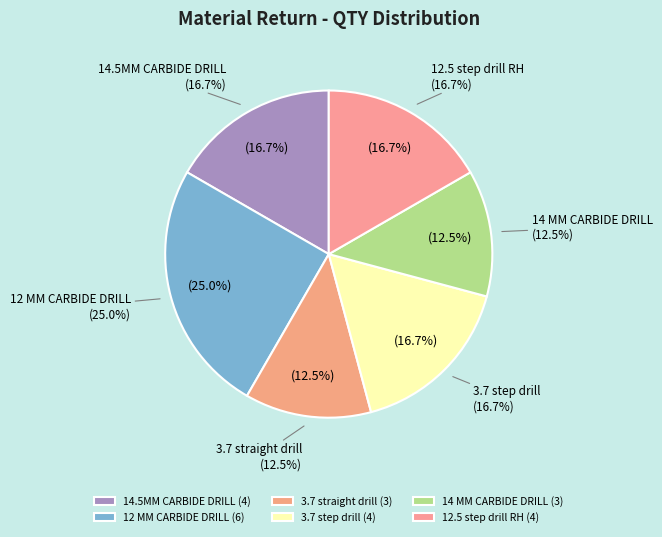

To the nearest percent, what percentage of the pie is 3.7 step drill?

17%